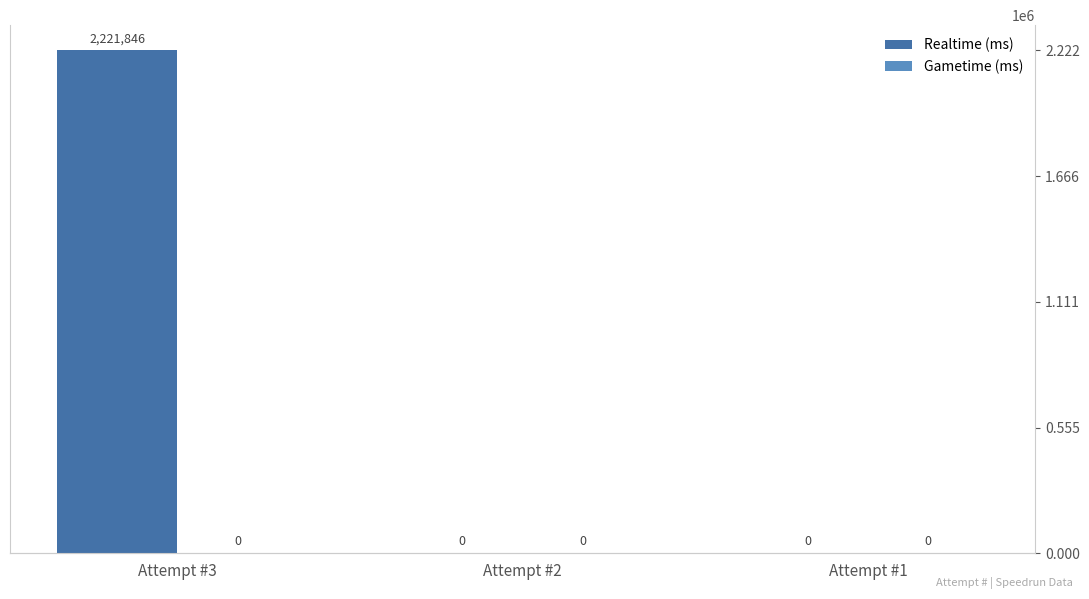

Which category has the lowest value in the Realtime (ms) series?

Attempt #2